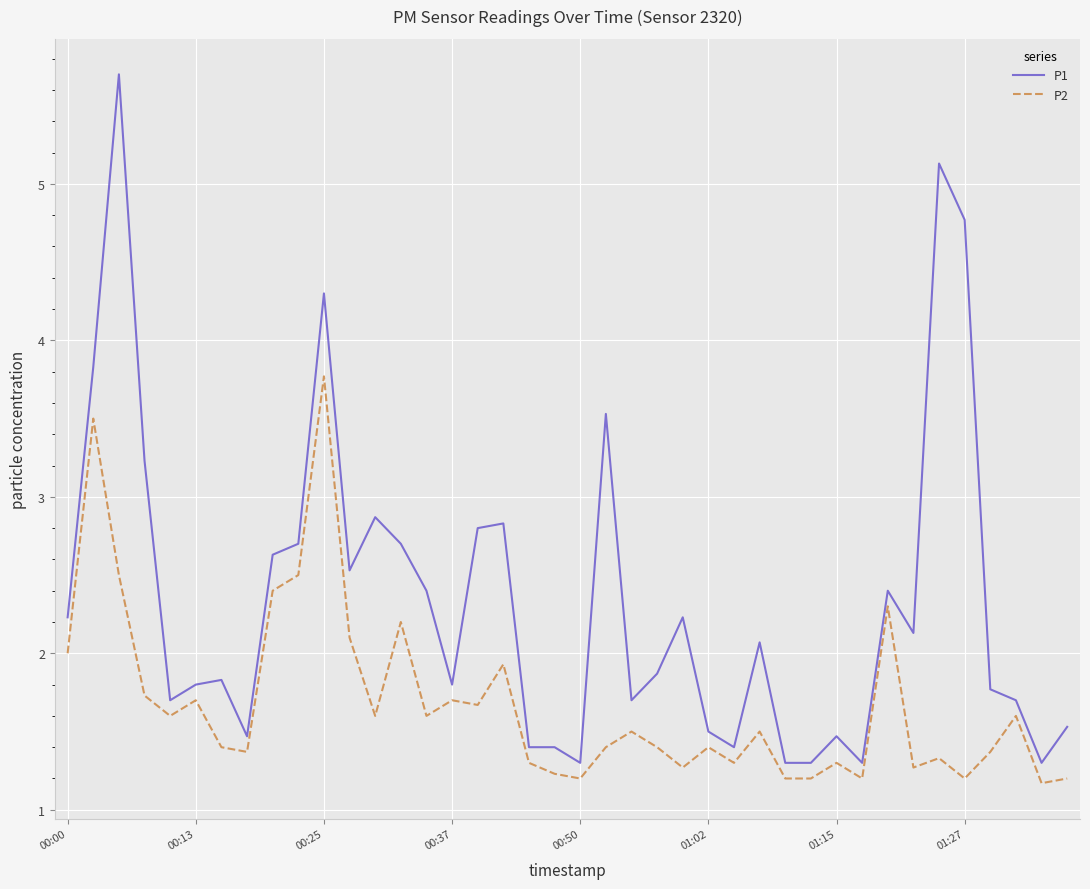

What is the maximum value for P1?

5.7